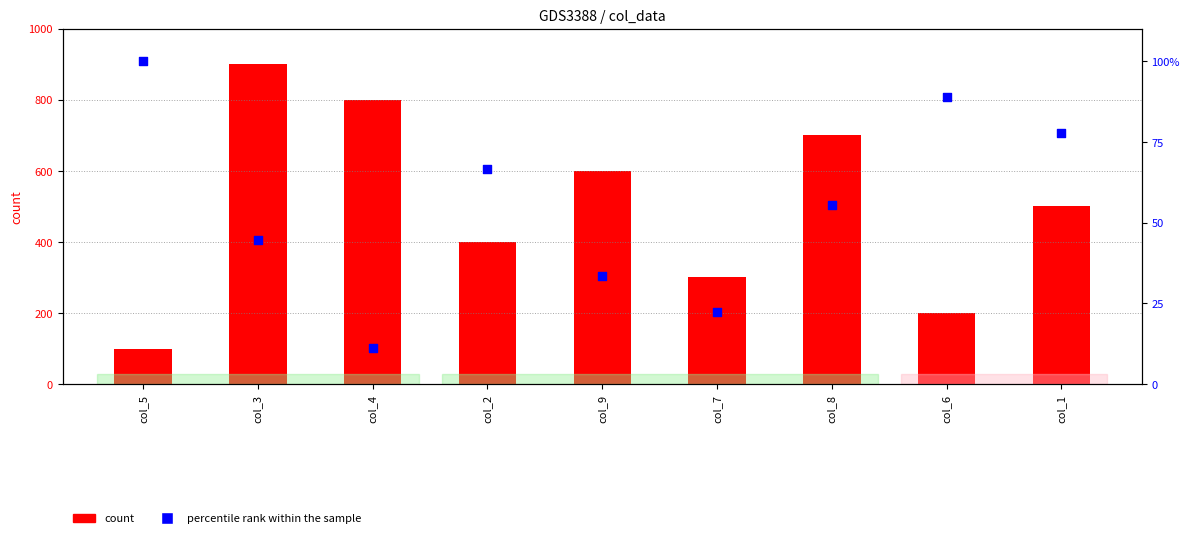

Is the value of percentile rank within the sample at col_2 greater than the value of count at col_1?

Yes